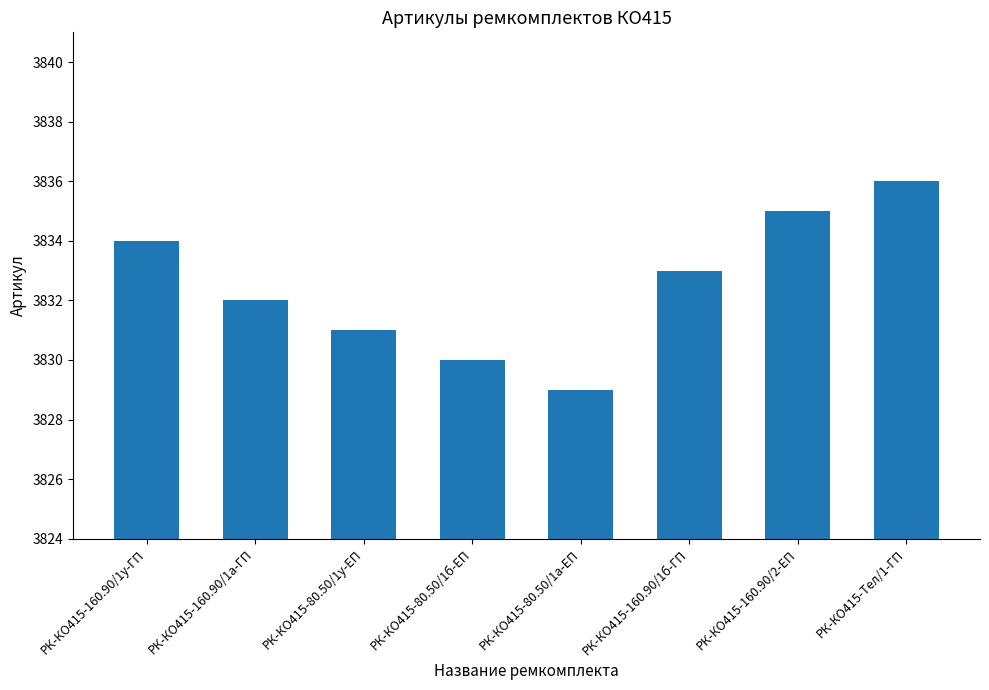

Is it true that the value at РК-КО415-80.50/1у-ЕП is 2276?

False